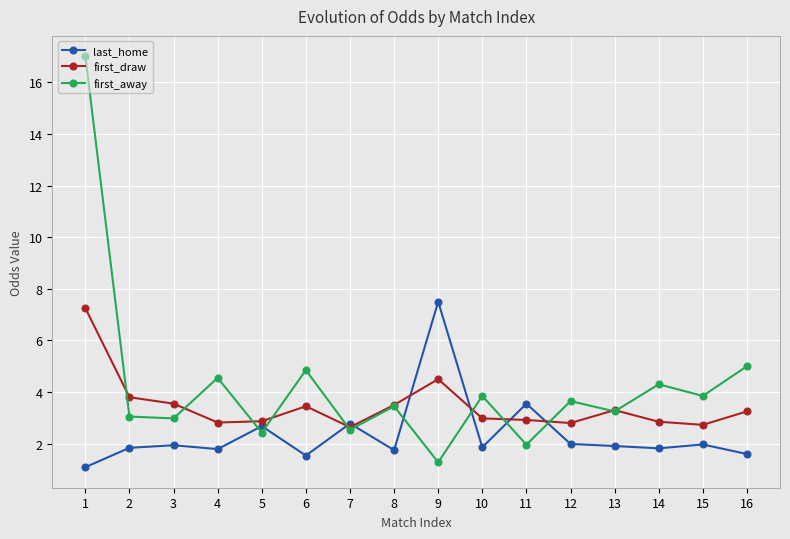

Which series changed the most between 4 and 9?

last_home